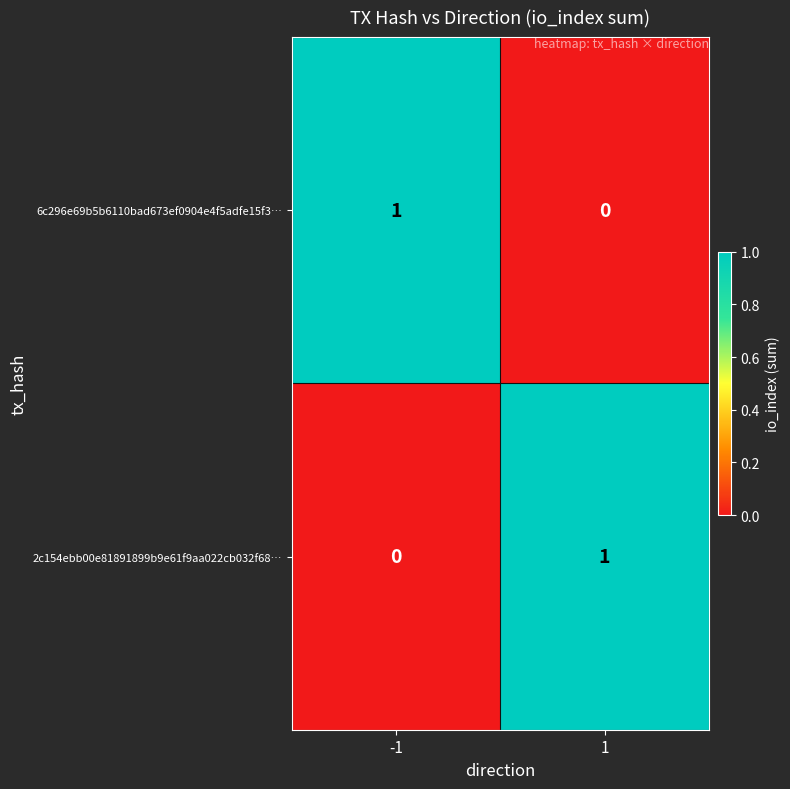

True or false: 2c154ebb00e81891899b9e61f9aa022cb032f68… has a value of 2 at 1.

False